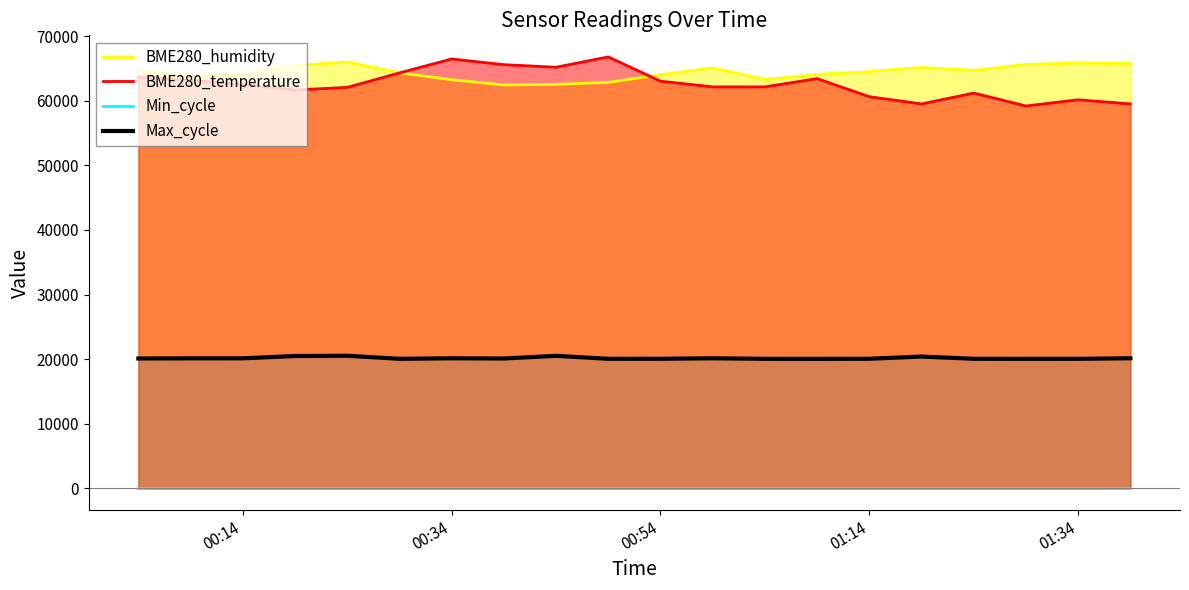

True or false: BME280_humidity and Max_cycle intersect in this chart.

False